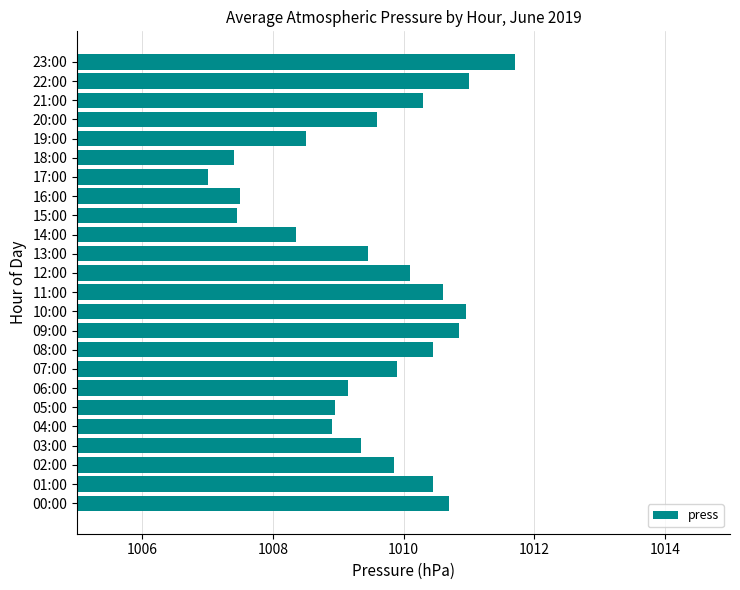

Which category has the lowest value across all series?

17:00